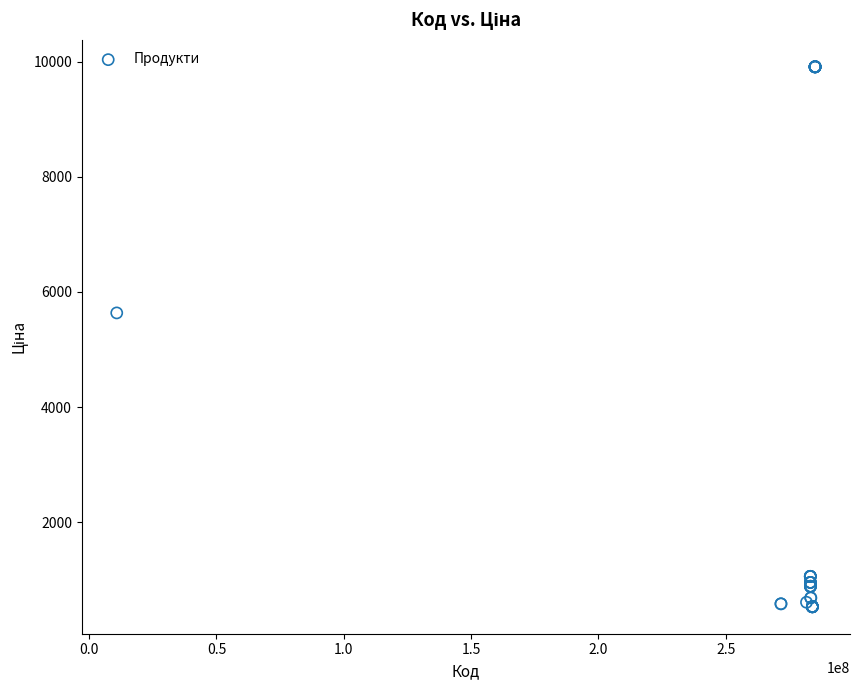

What Y value in the scatter plot is closest to 5221?

5636.0